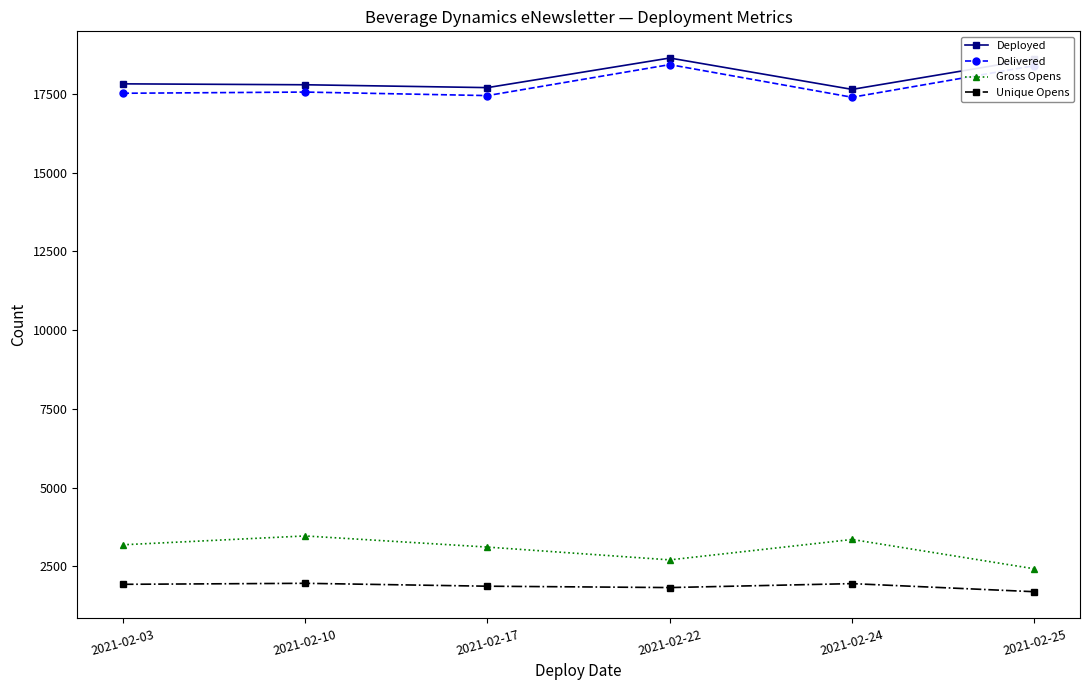

What is the minimum value for Deployed?

17642